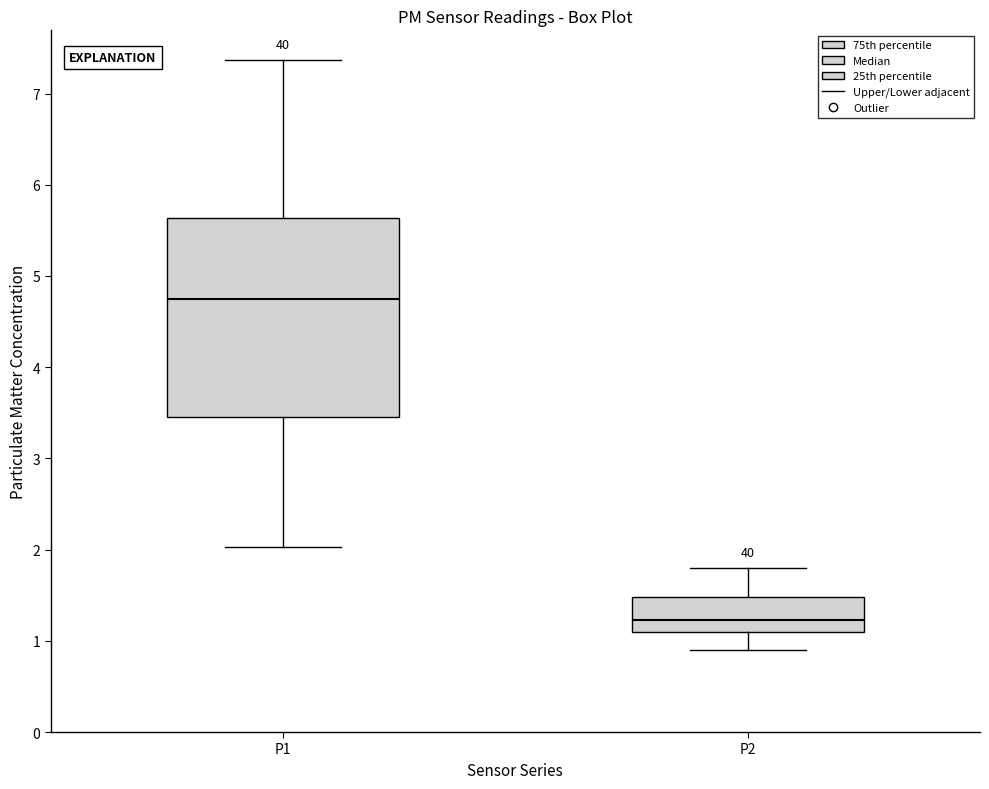

Where does the lower whisker of the box for P2 end on the y-axis? The values are not printed on the chart, so give them approximately, as read against the axis.

0.9